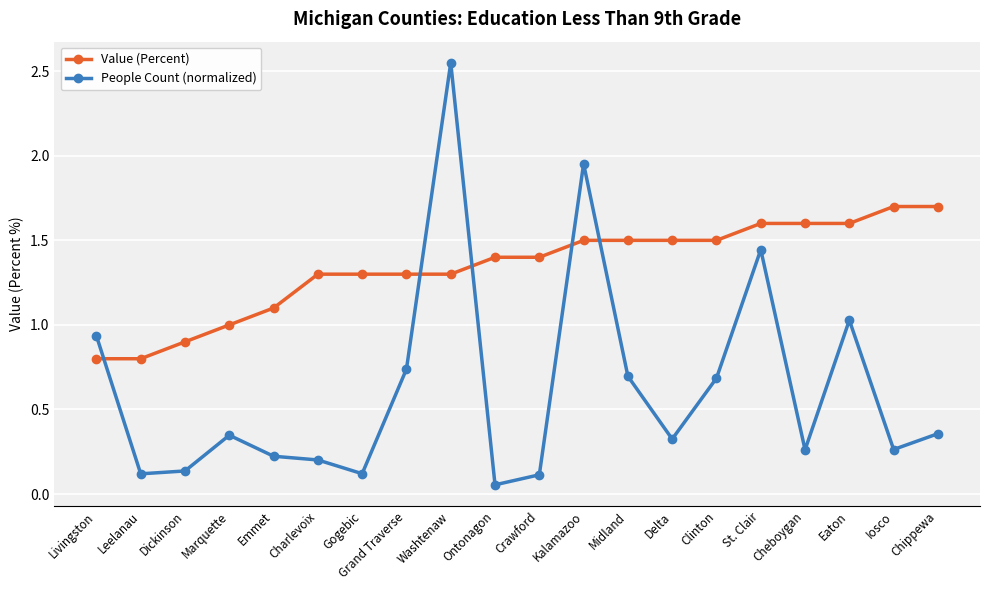

List the series in order of their peak value, lowest first.

Value (Percent), People Count (normalized)